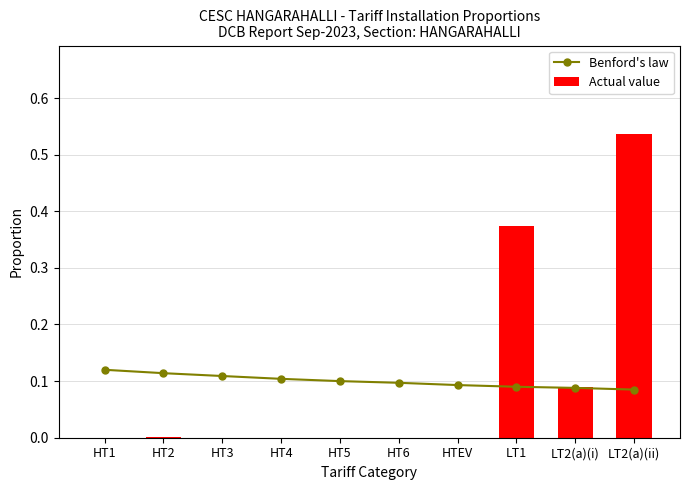

What is the value of the Benford's law bar at the 3rd from the left?

0.1